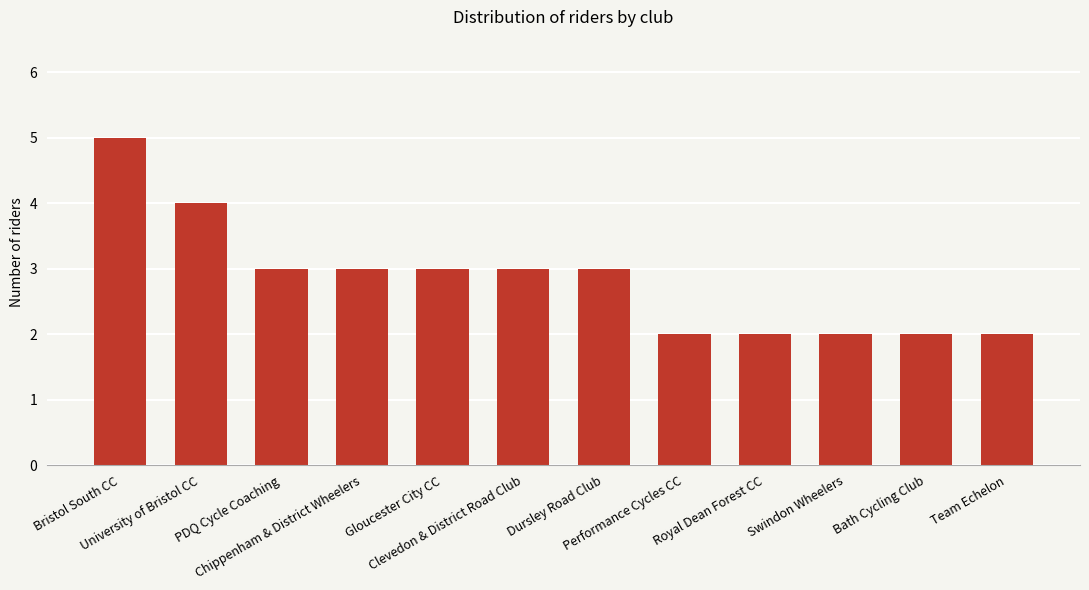

What position from the right is Swindon Wheelers?

3